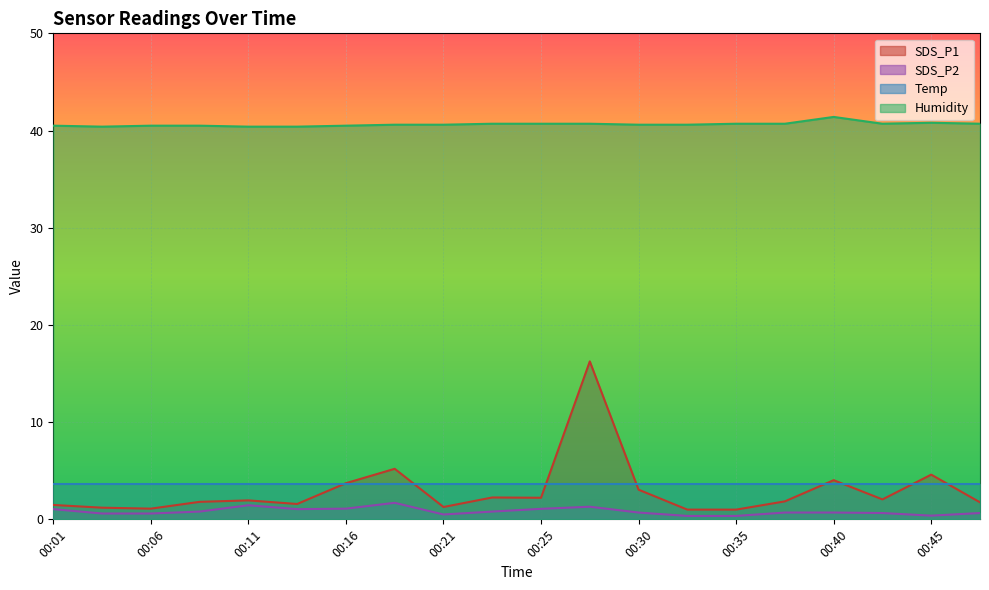

At which category is the sum across all series the highest?

00:28